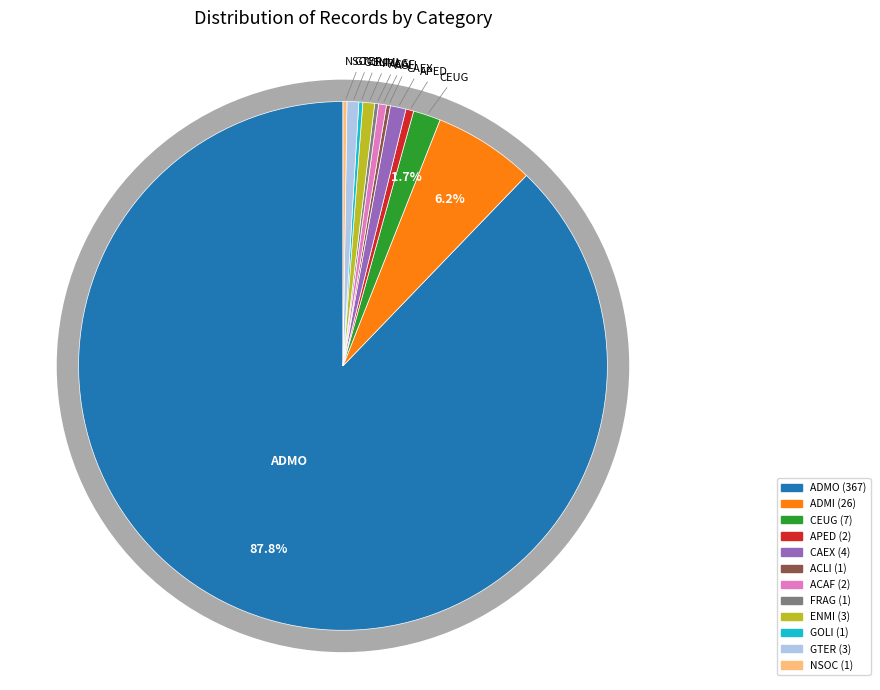

Count the number of slices in the pie.

12